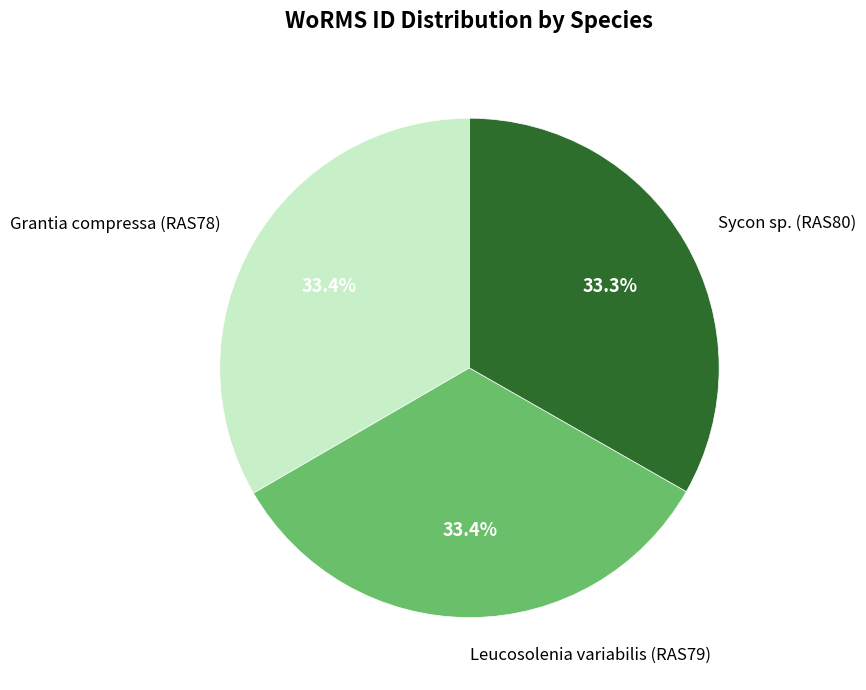

Is there any slice that represents more than half of the pie?

No